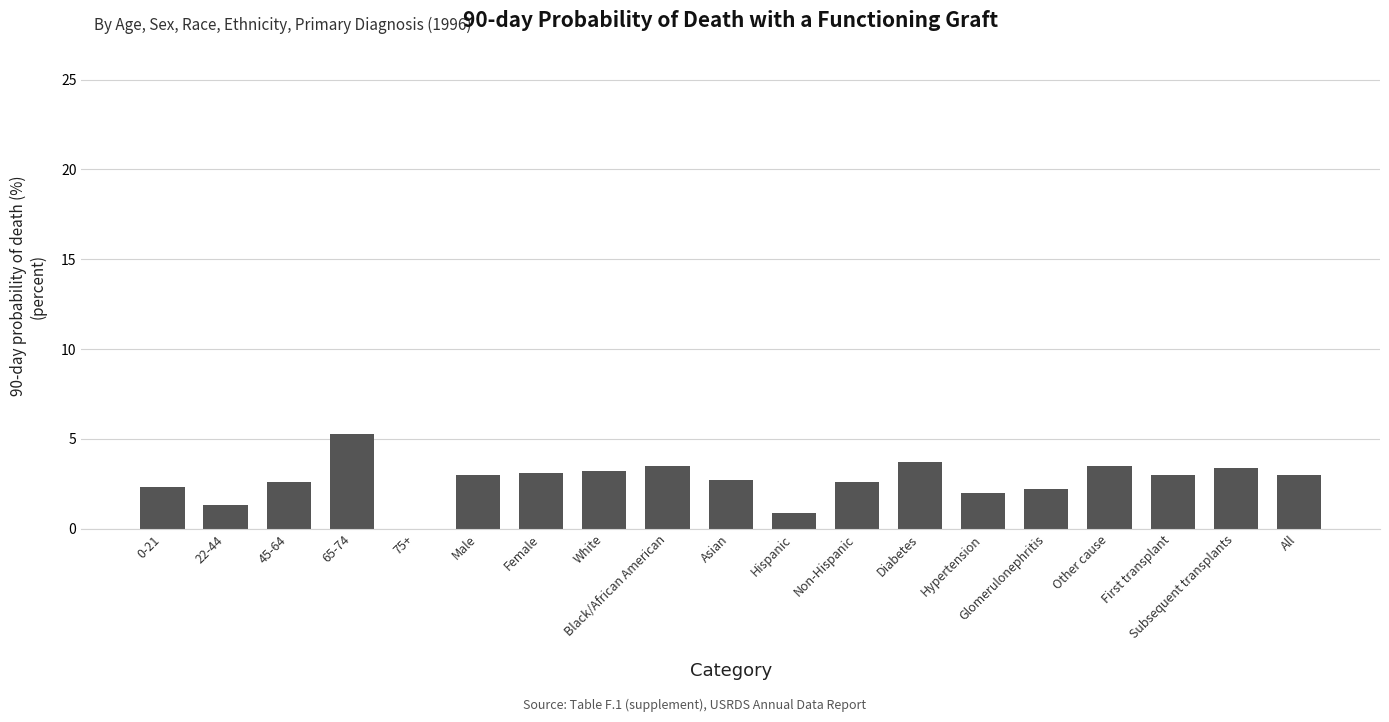

How many distinct data groups are displayed?

1